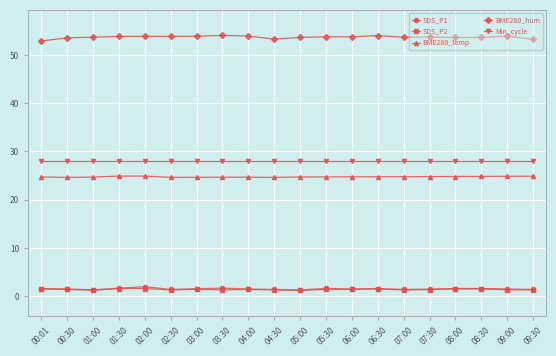

What is the maximum value for SDS_P1?

2.0